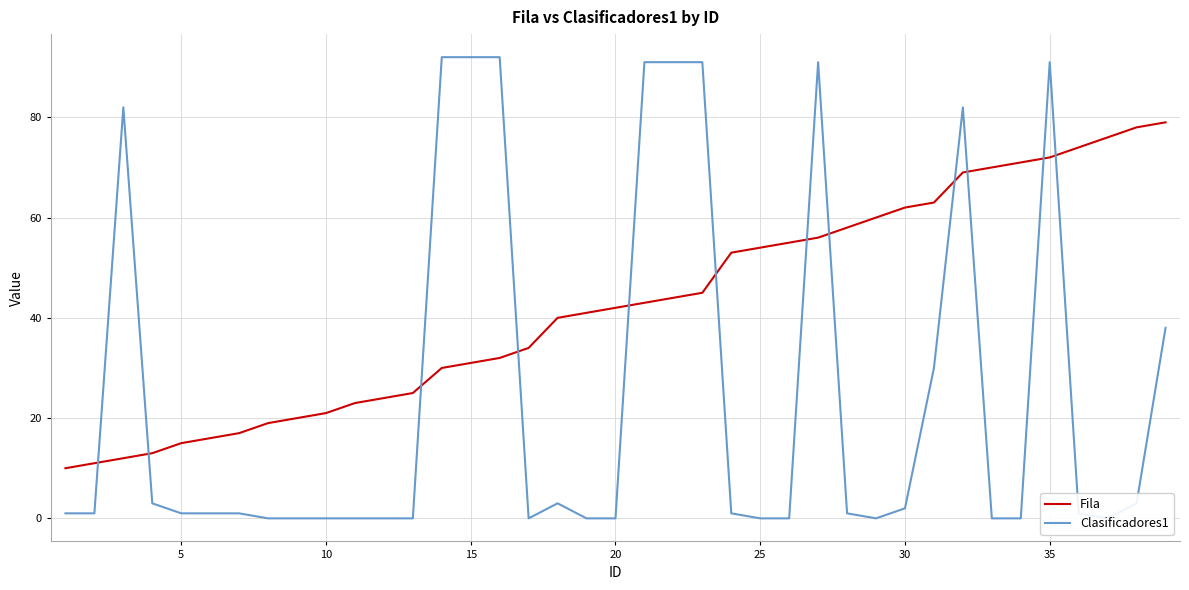

Is this an area chart (filled region under the line)?

No